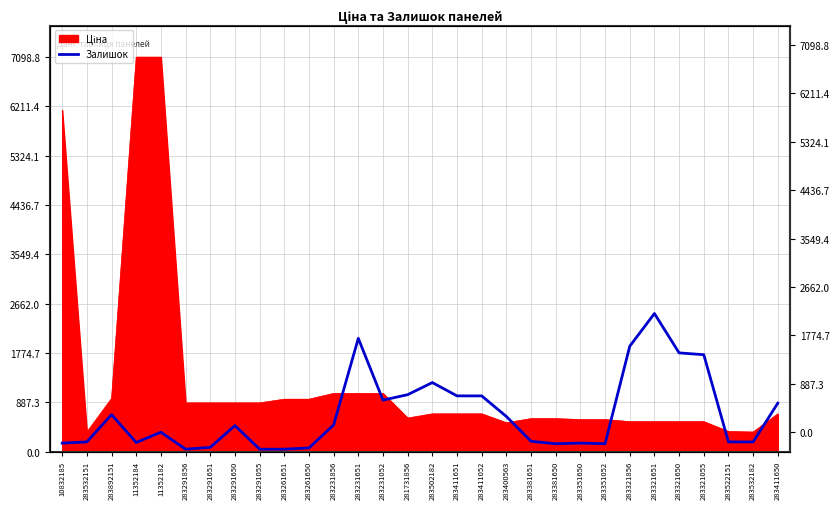

Where does the data first go above 468?

283892151